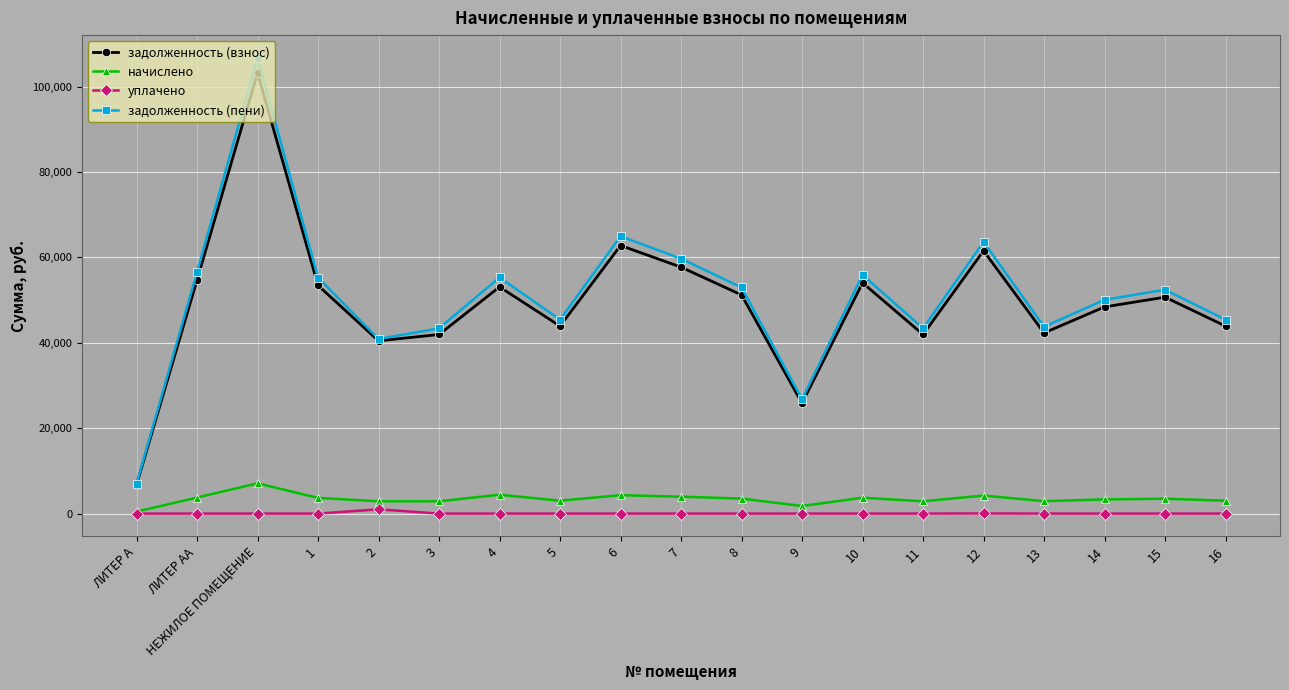

What is the sum of the задолженность (пени) values at 12 and 7?

123304.0